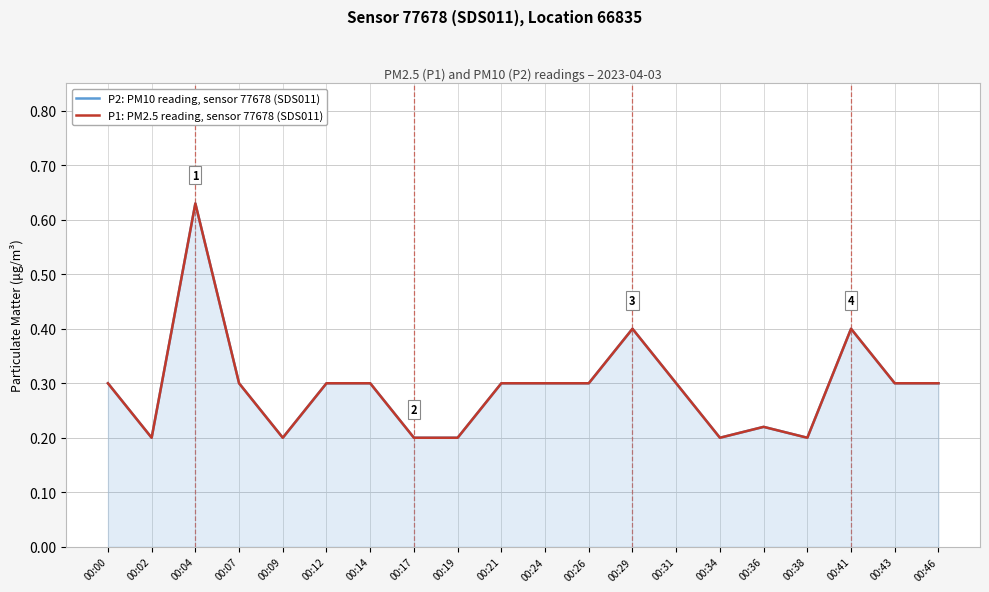

What are all the series names shown in the legend?

P2: PM10 reading, sensor 77678 (SDS011), P1: PM2.5 reading, sensor 77678 (SDS011)